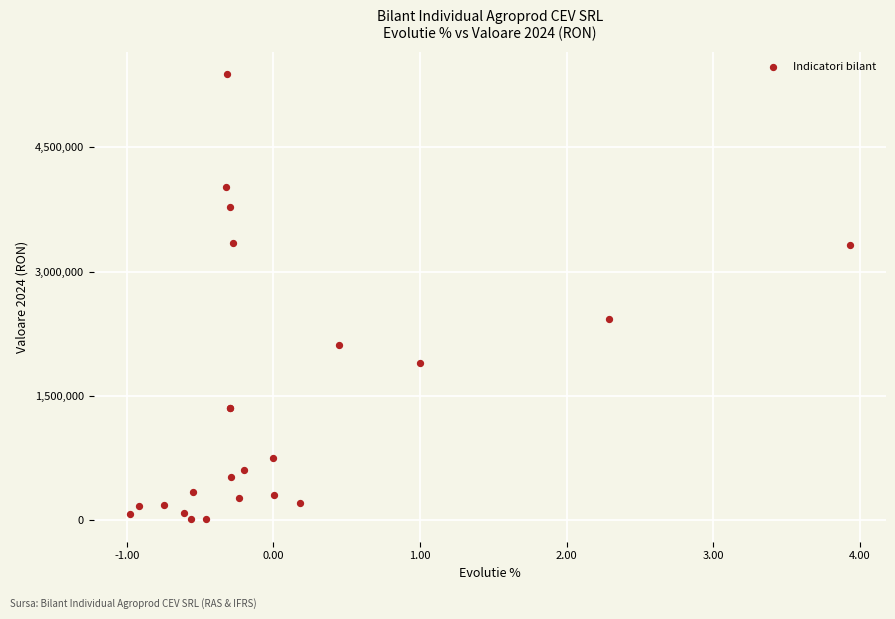

What Y value in the scatter plot is closest to 2696581?

2420453